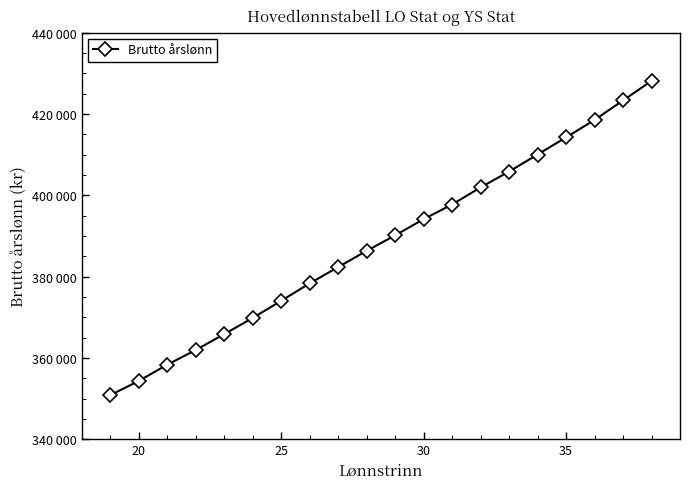

Where does the data first go above 390100?

30